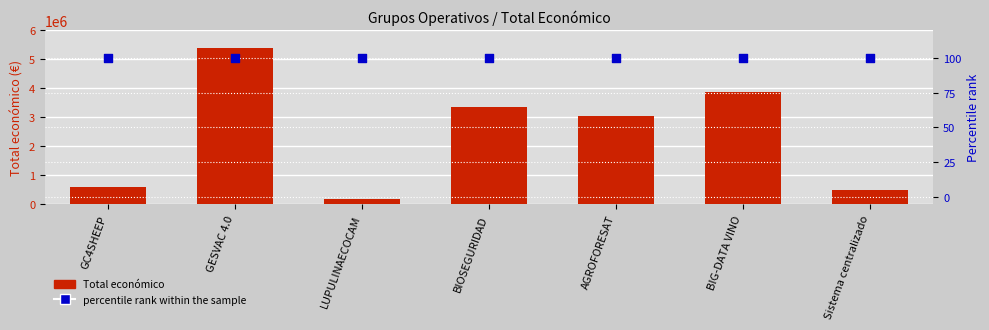

Which series reaches the maximum Y coordinate?

Total económico